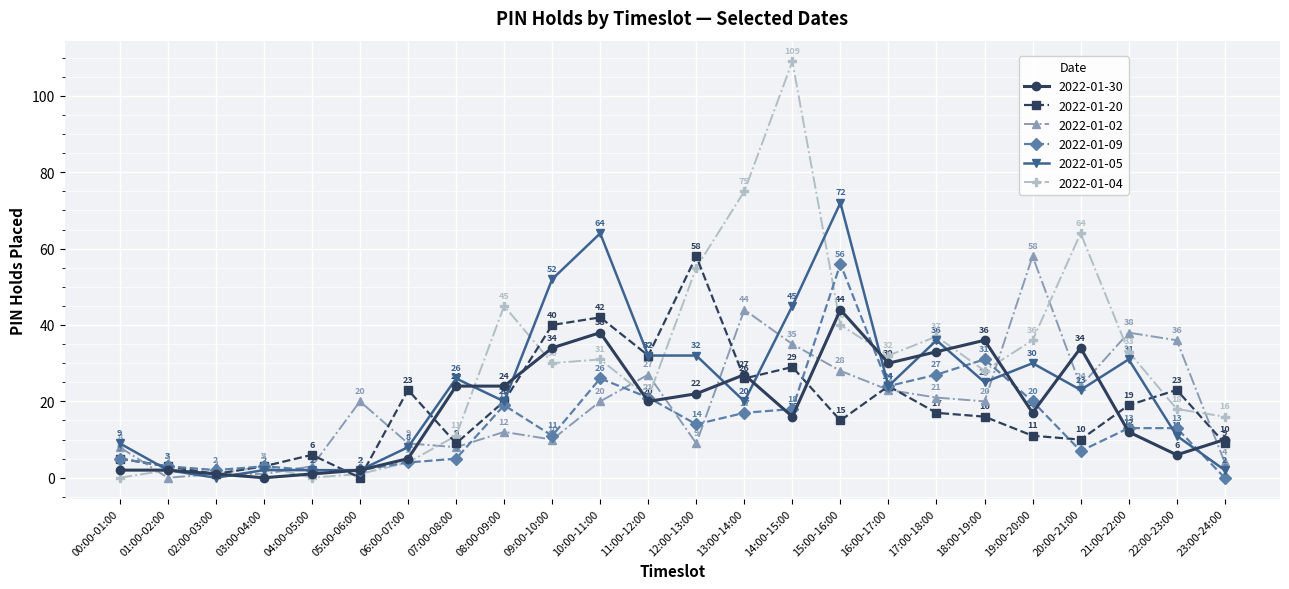

At which category does 2022-01-09 reach its first local peak?

03:00-04:00